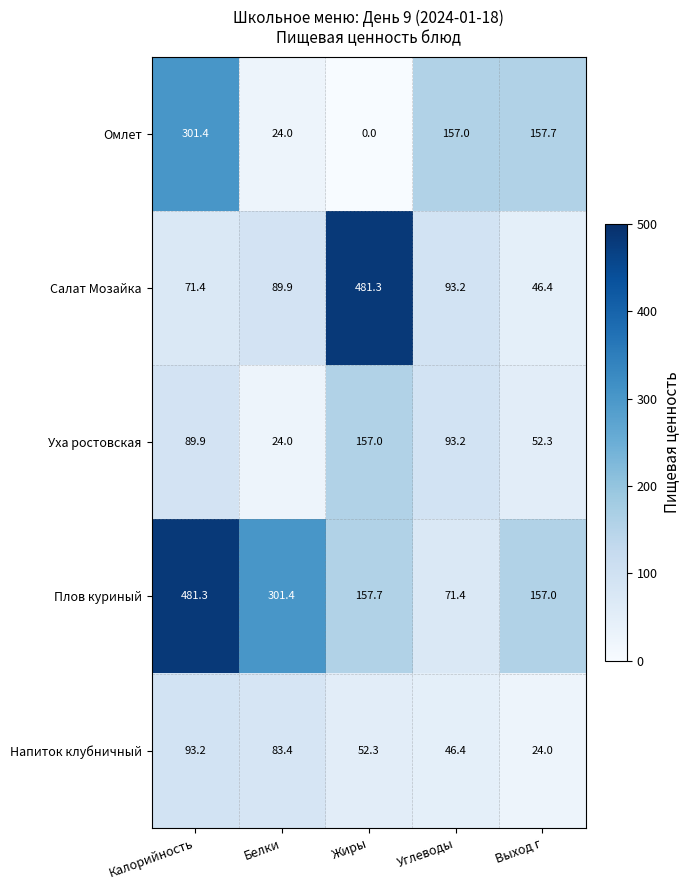

Reading right to left, list all the values displayed in this chart.

Омлет: 157.7	157.0	0.0	24.0	301.4
Салат Мозайка: 46.4	93.2	481.3	89.9	71.4
Уха ростовская: 52.3	93.2	157.0	24.0	89.9
Плов куриный: 157.0	71.4	157.7	301.4	481.3
Напиток клубничный: 24.0	46.4	52.3	83.4	93.2